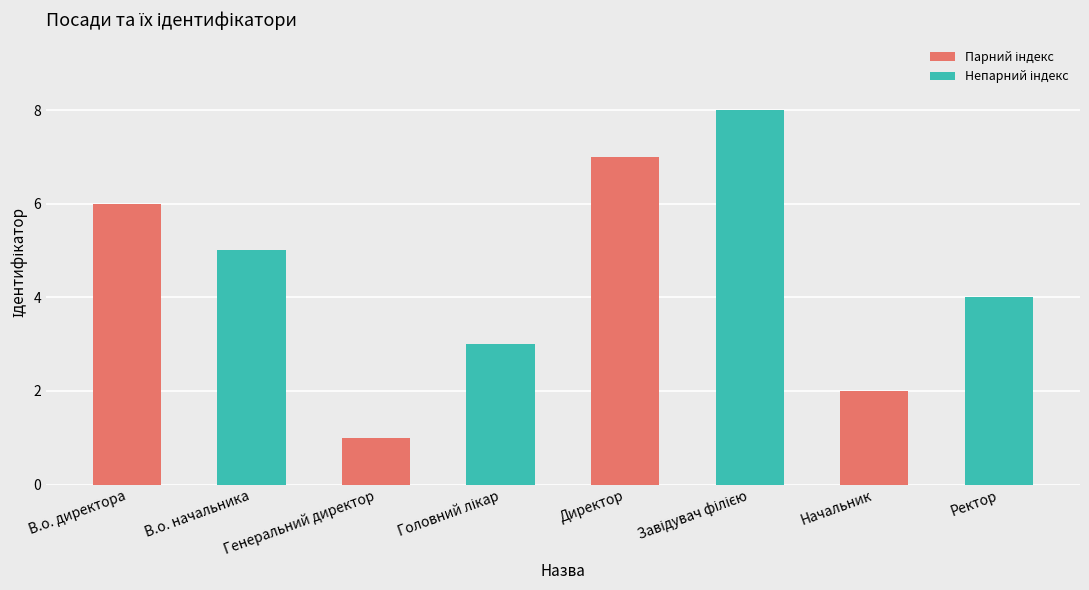

Reading left to right, transcribe all the data shown in this chart.

6	5	1	3	7	8	2	4